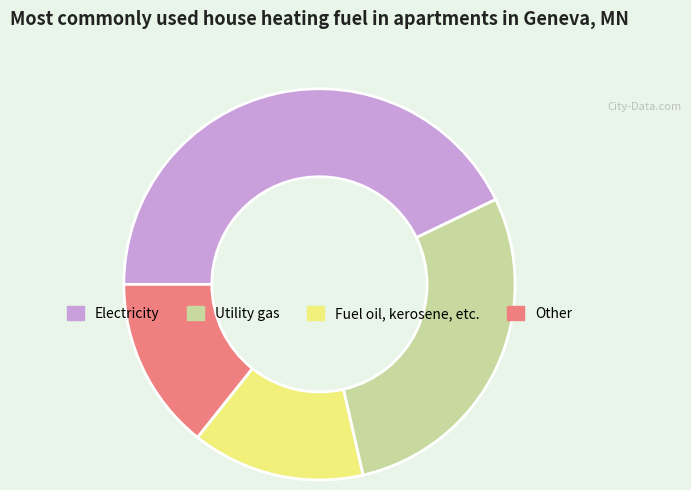

Count the number of slices in the pie.

4